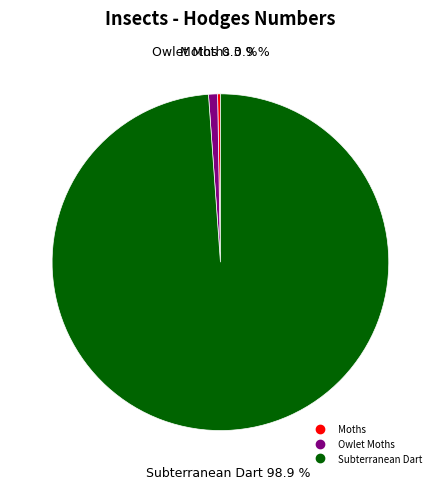

Which category has the biggest portion of the pie?

Subterranean Dart